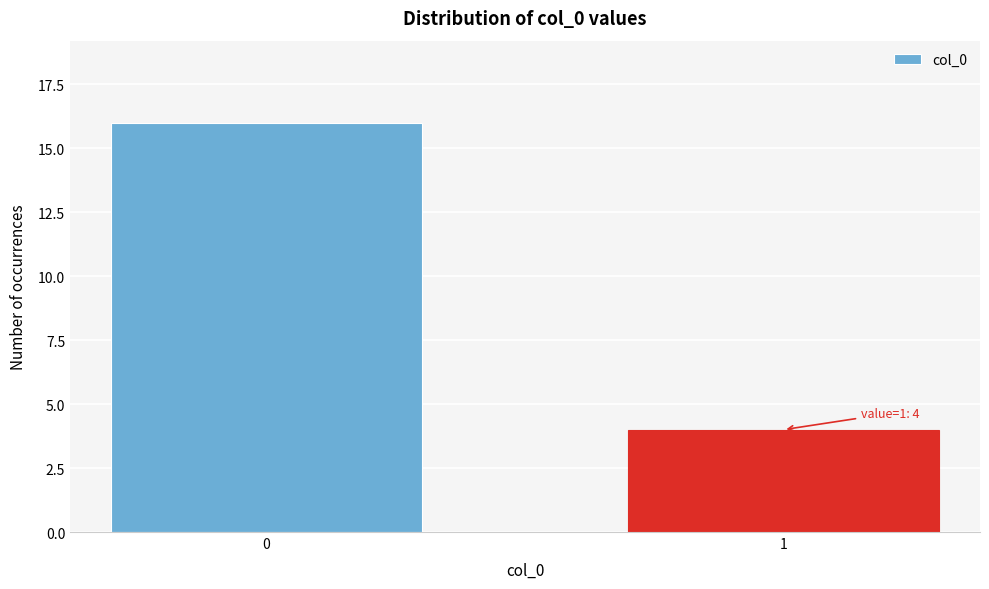

Reading left to right, list all the values displayed in this chart.

0=16	1=4